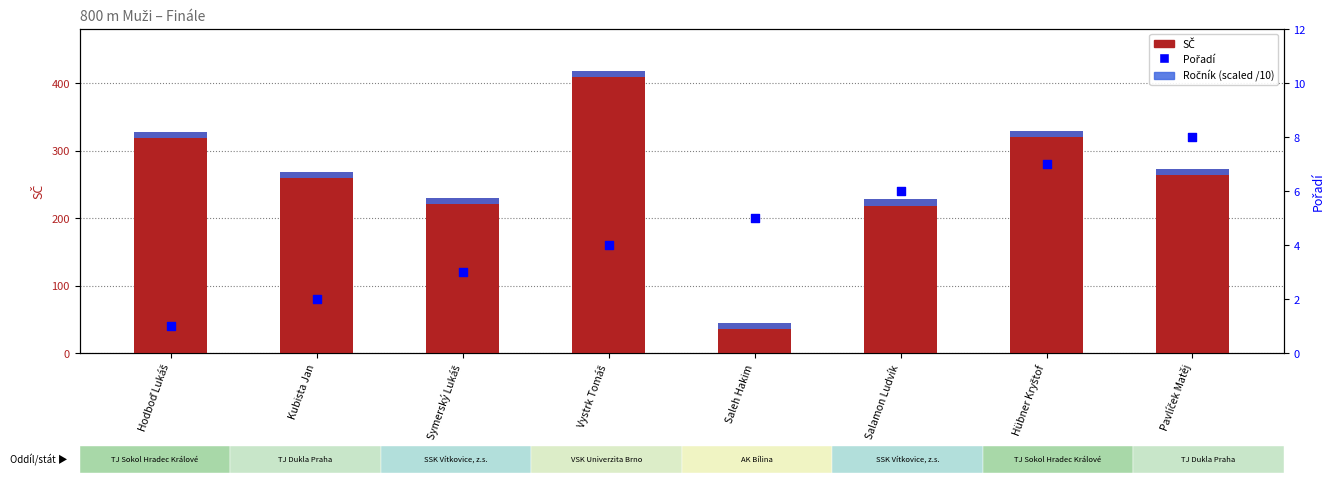

What are all the series names shown in the legend?

SČ, Ročník (scaled), Pořadí